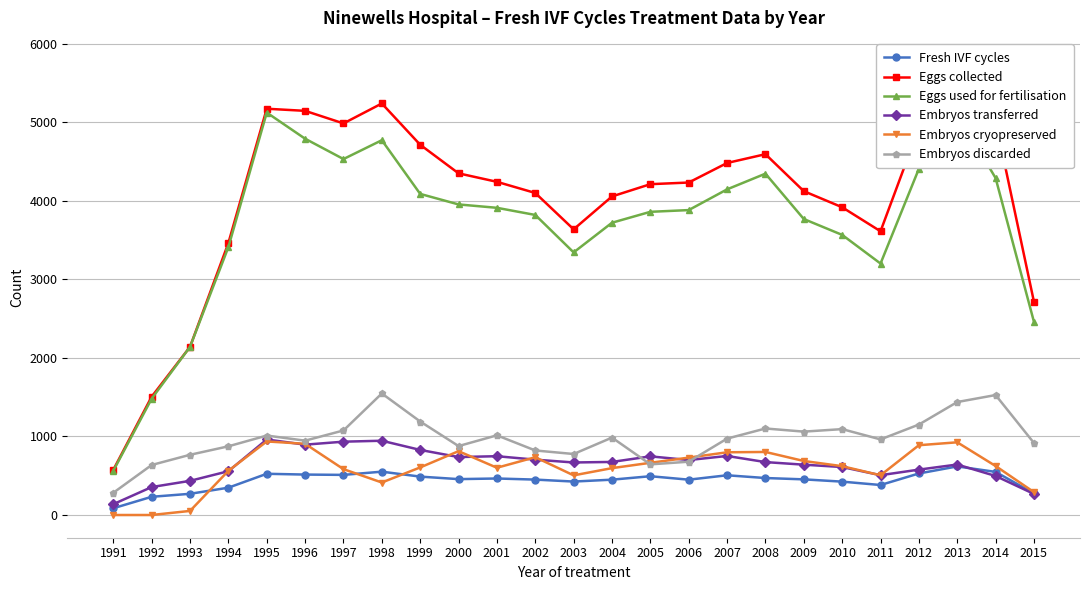

At which category does Fresh IVF cycles reach its first local valley?

1997